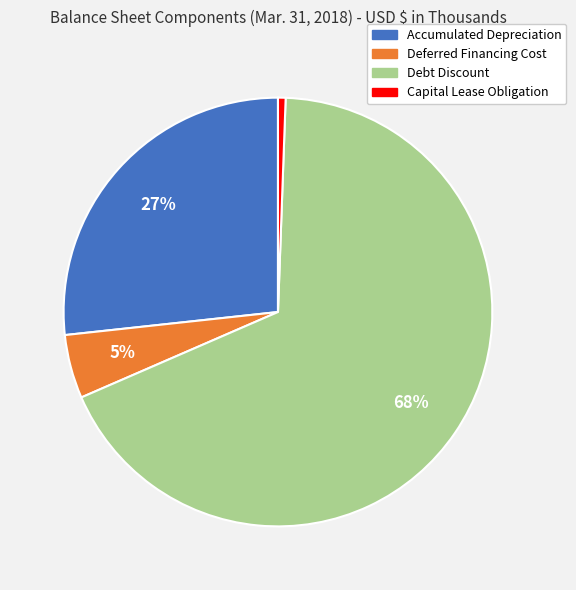

To the nearest percent, what is the combined percentage of Capital Lease Obligation and Debt Discount?

68%